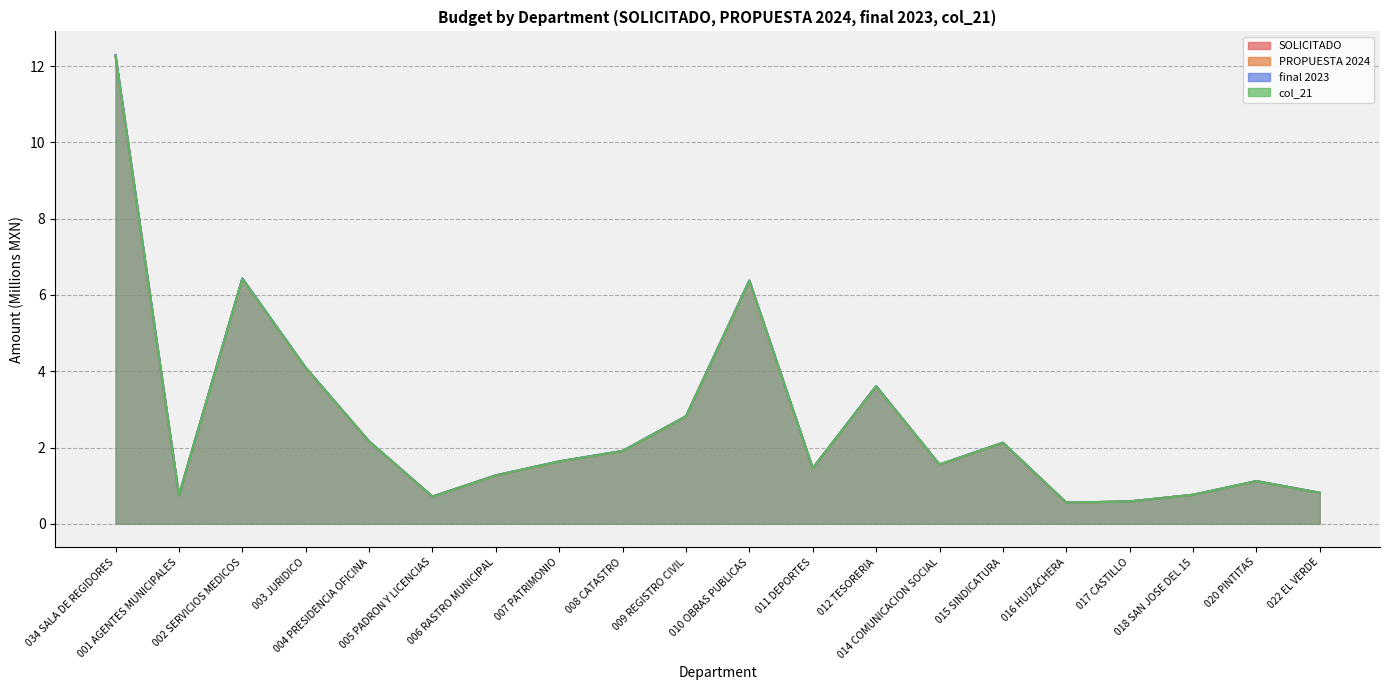

The value of col_21 at 018 SAN JOSE DEL 15 is 0.8. True or false?

True